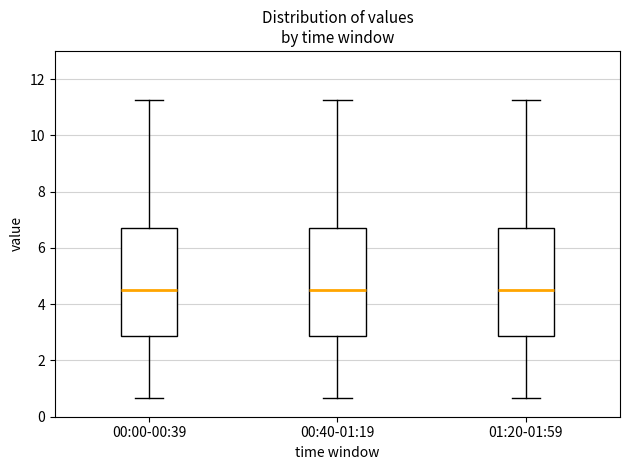

Reading left to right, read every box against the y-axis: the position of its median line, the range the box covers, and the ends of its whiskers. The values are not printed on the chart, so give them approximately, as read against the axis.

00:00-00:39: median 4.6, box 2.8 to 6.8, whiskers 0.6 to 11.2
00:40-01:19: median 4.6, box 2.8 to 6.8, whiskers 0.6 to 11.2
01:20-01:59: median 4.6, box 2.8 to 6.8, whiskers 0.6 to 11.2